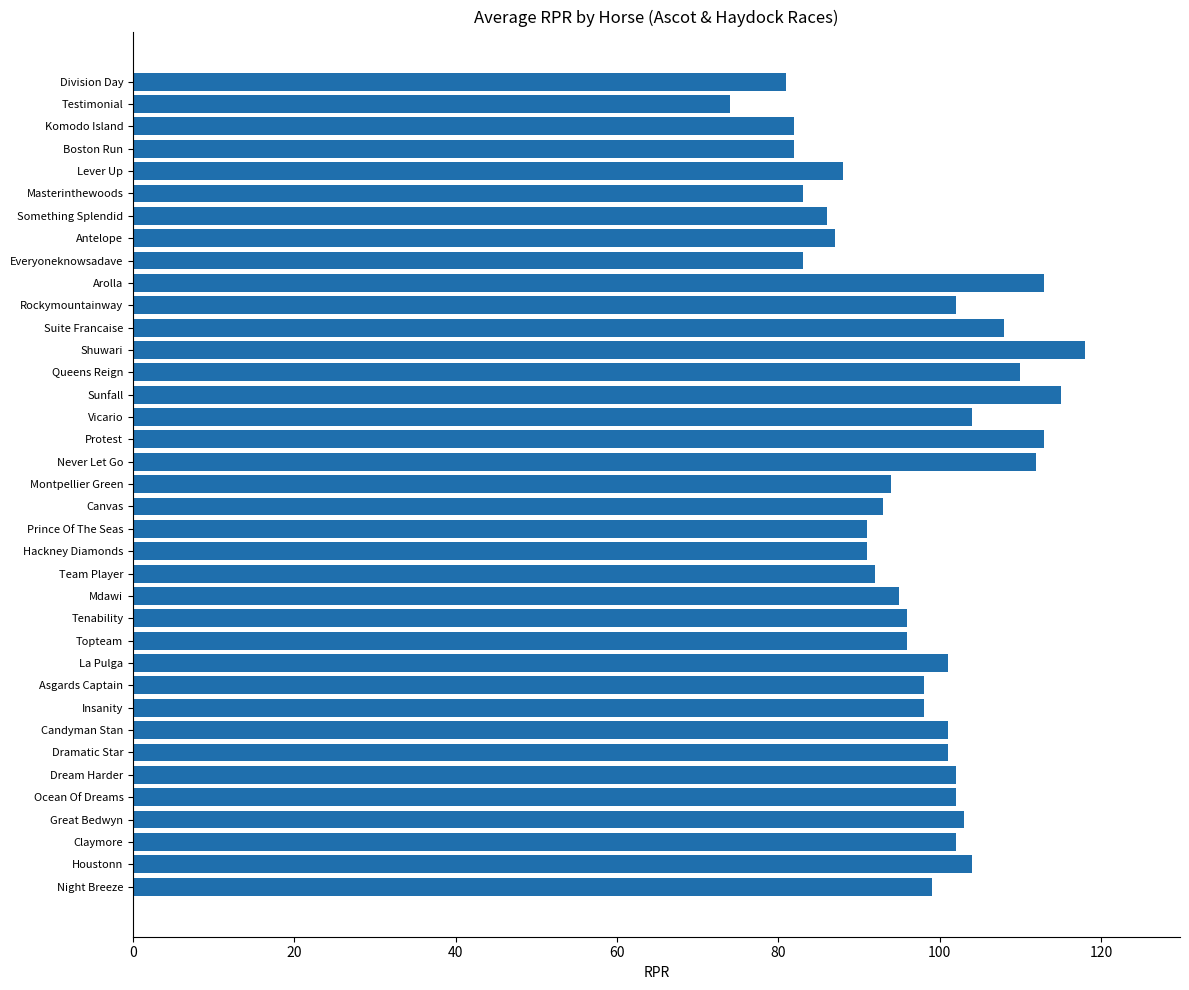

The chart shows a value of 69 at Ocean Of Dreams. True or false?

False